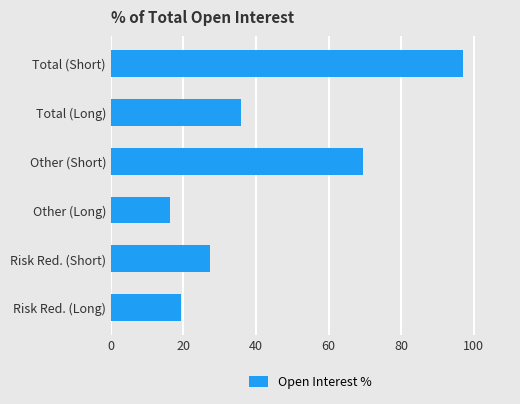

True or false: the data shows 27.4 at Risk Red. (Short).

True